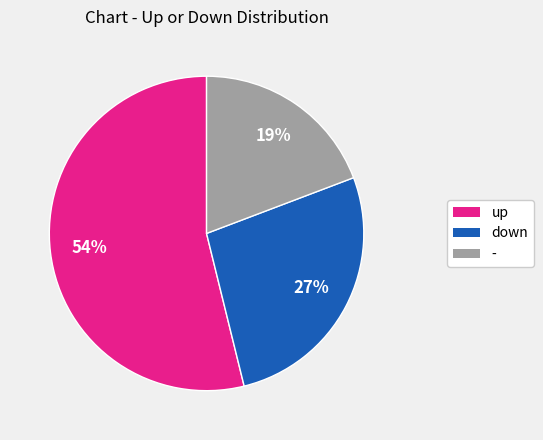

To the nearest percent, what is the difference between the largest and smallest slice percentages?

35%